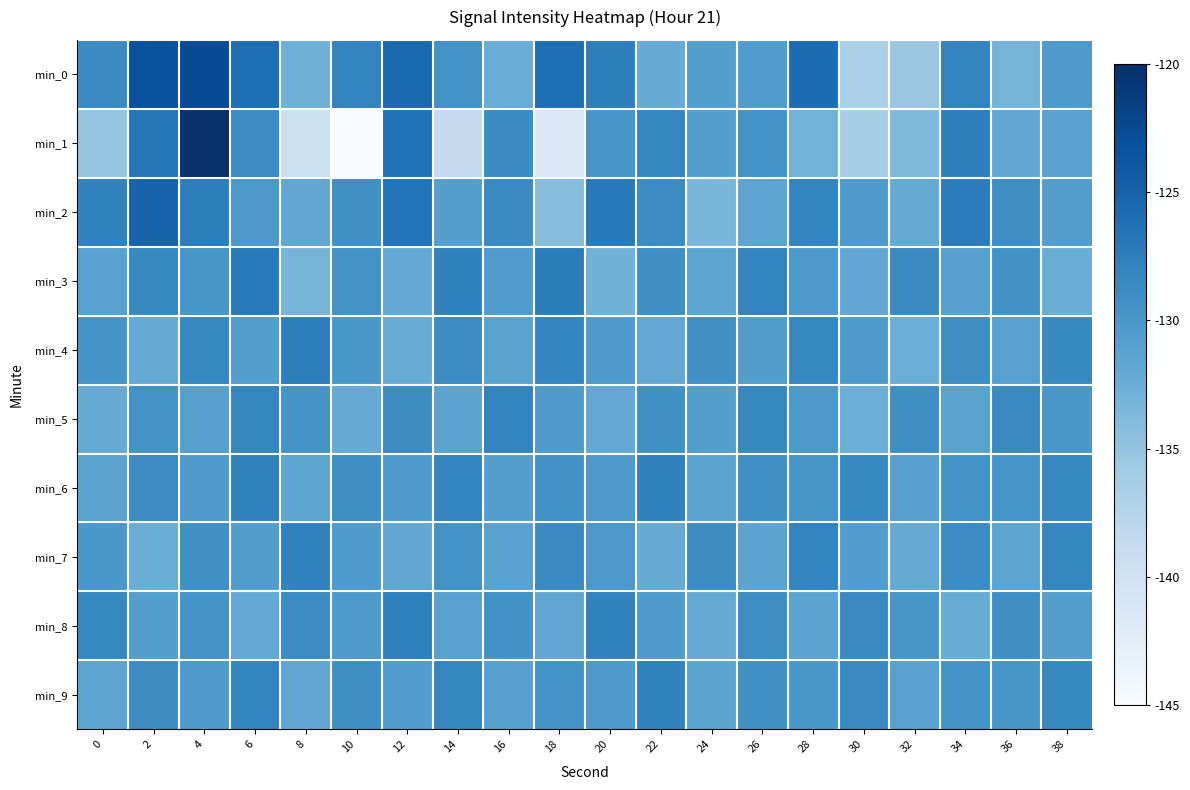

What is the difference between the highest and lowest values at 32?

6.9